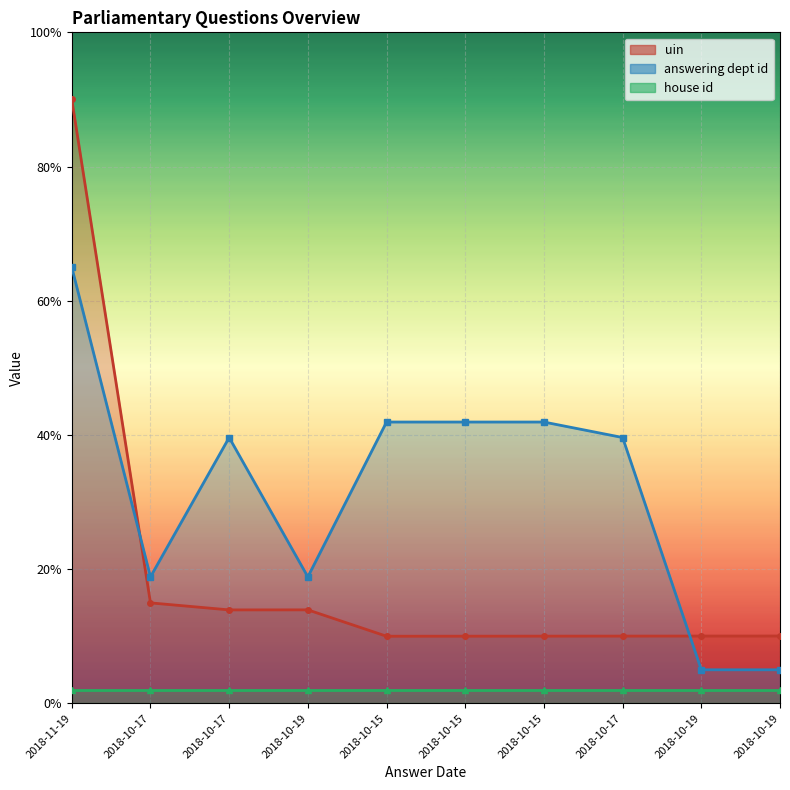

Is it true that answering dept id equals 18.8 at 2018-10-19?

True